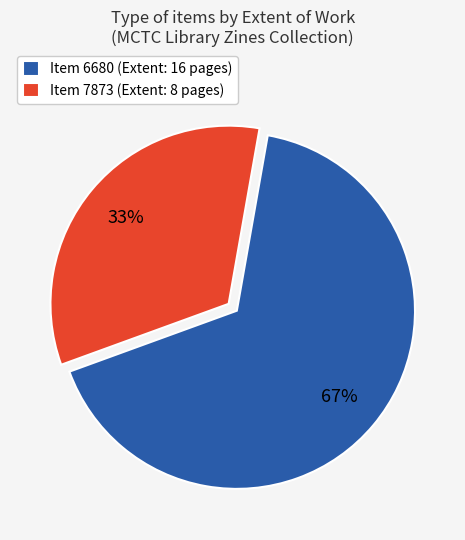

To the nearest percent, what is the average slice percentage?

50%